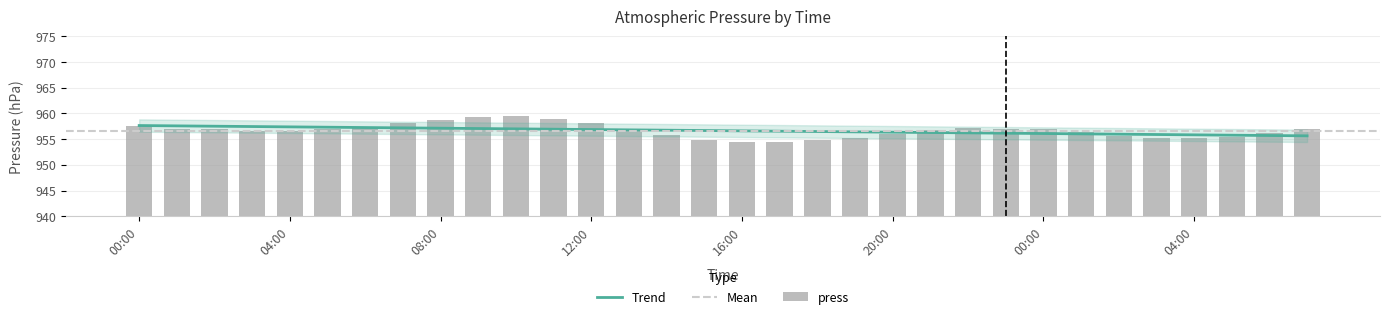

How many data points does each series have?

32